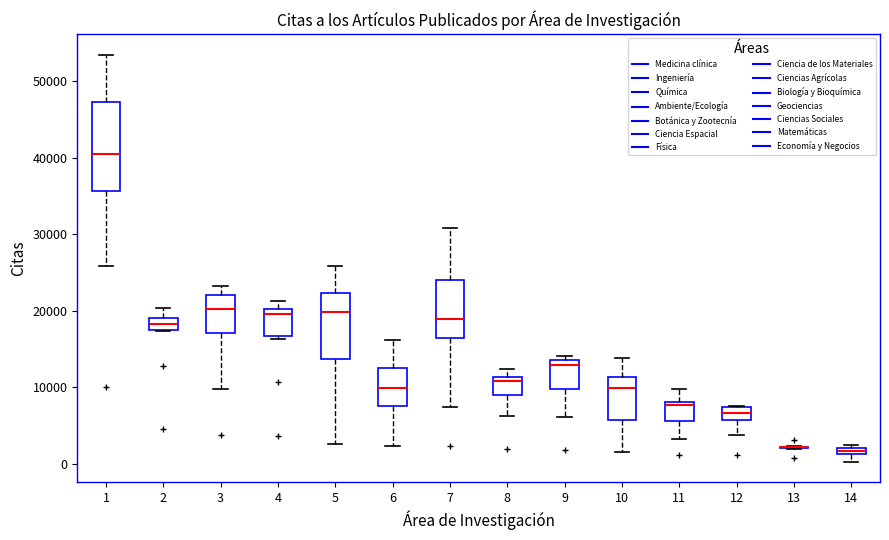

Where is the lower edge of the box at x = 4 on the y-axis? The values are not printed on the chart, so give them approximately, as read against the axis.

17000